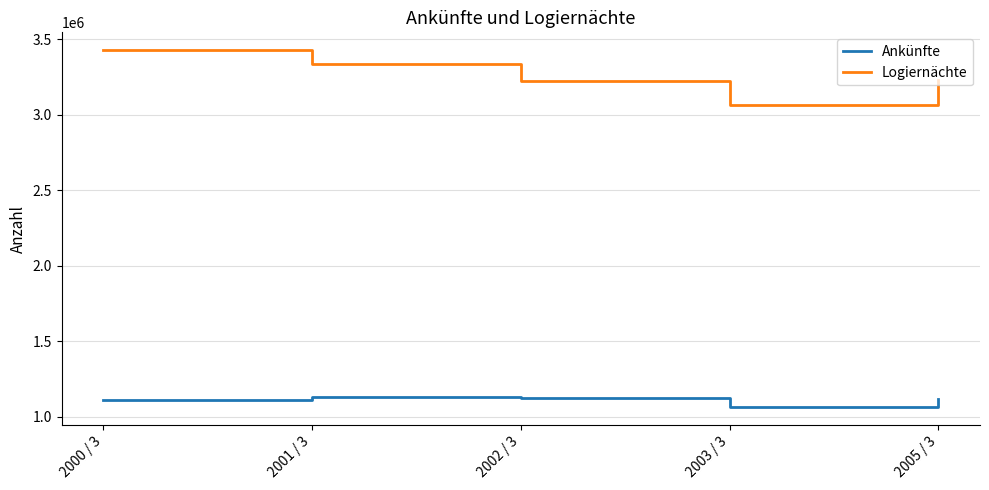

How many values in the Ankünfte series are below 1116483?

2